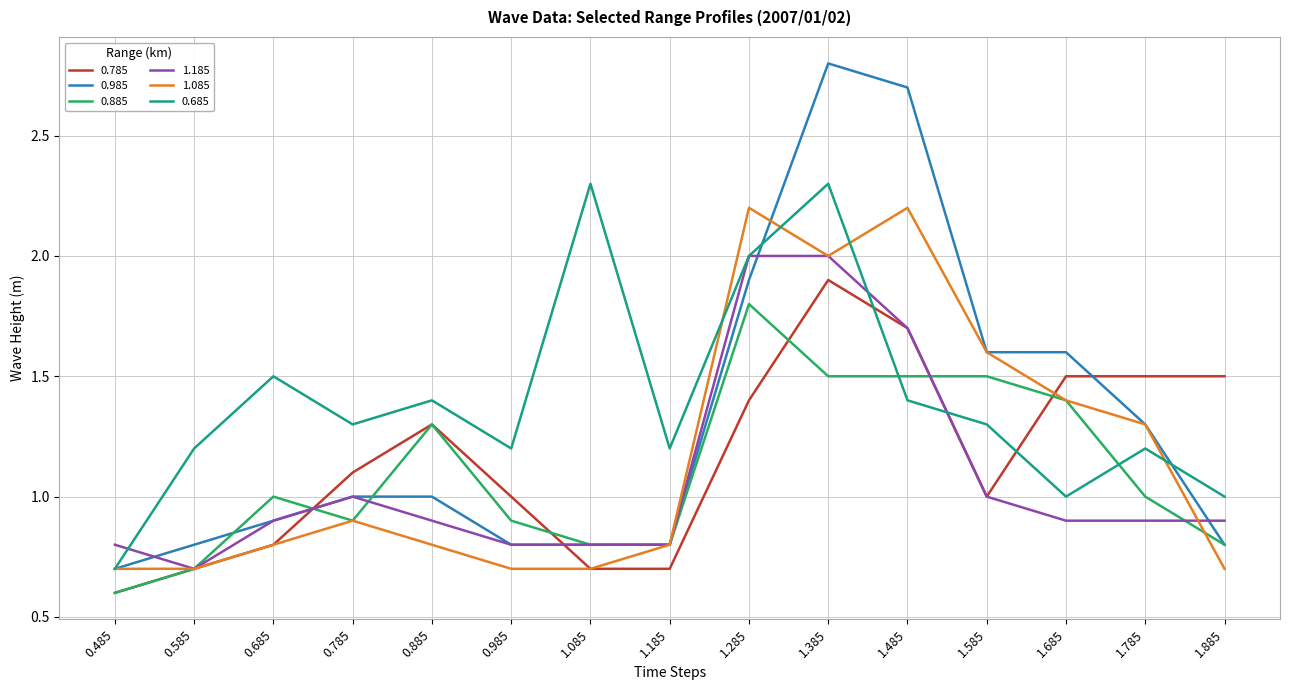

The 1.185 series shows 0.8 at 0.485. True or false?

True